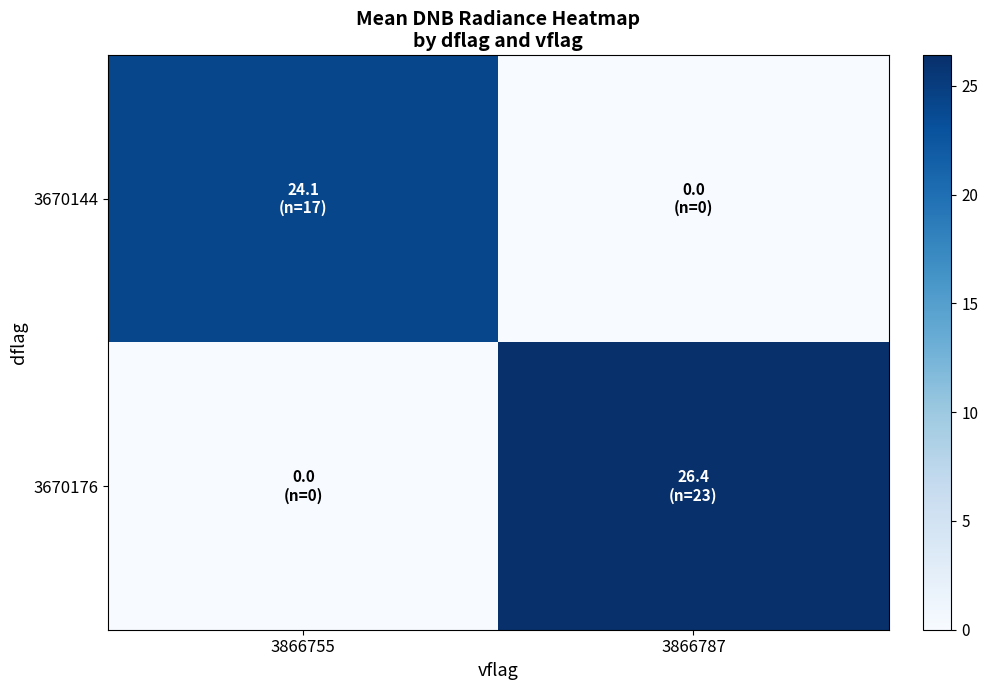

Reading left to right, extract all data points from this chart.

3670144: 3866755=24.1	3866787=0.0
3670176: 3866755=0.0	3866787=26.4